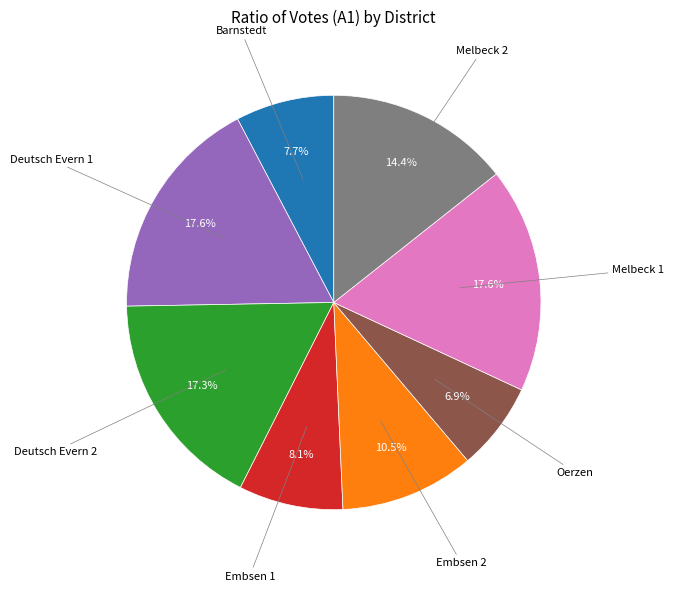

Does Melbeck 2 represent more than half of the total?

No